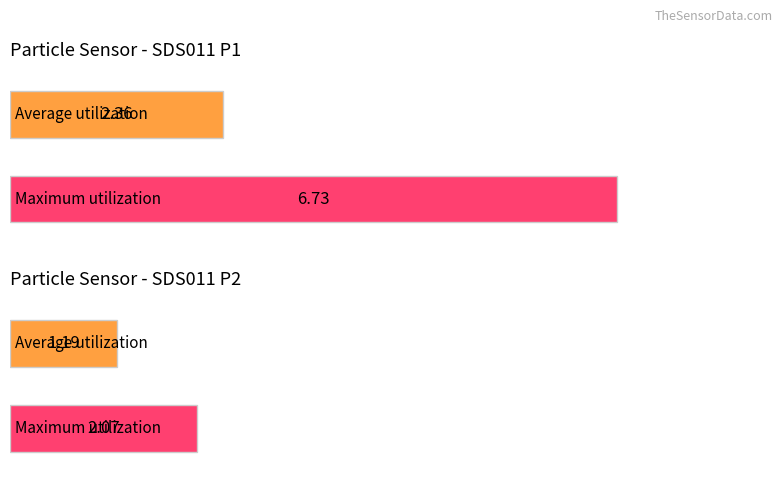

The value of Maximum utilization at 17 is 0.7. True or false?

False